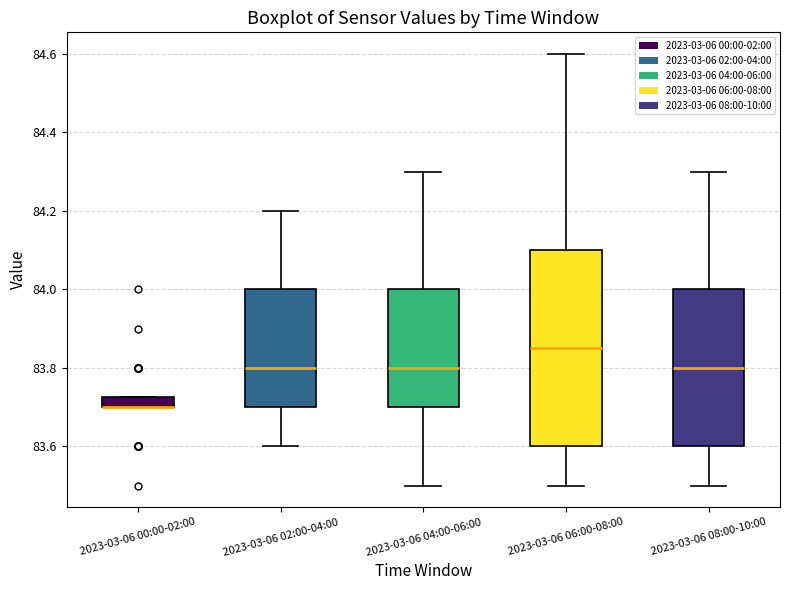

Which box is the tallest, from its lower edge to its upper edge?

2023-03-06 06:00-08:00